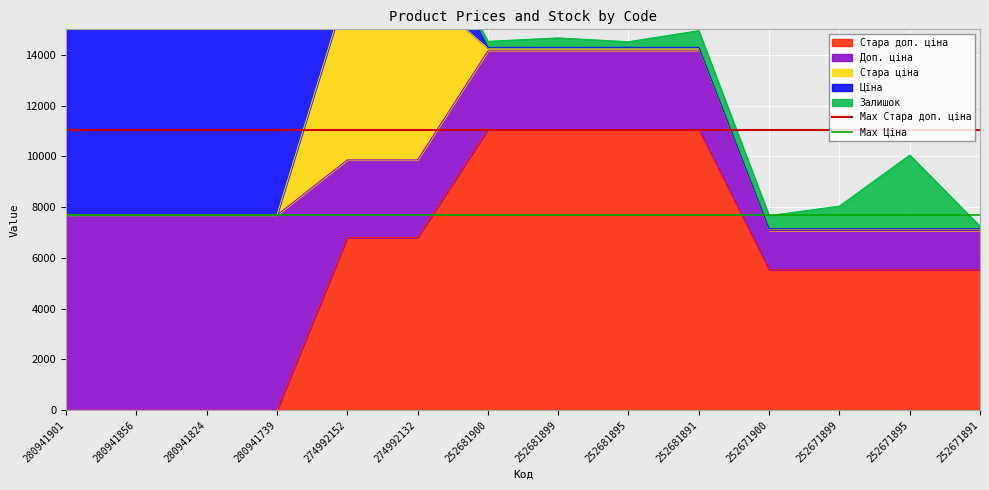

At 280941856, list the series in order from smallest to largest.

Max Ціна, Max Стара доп. ціна